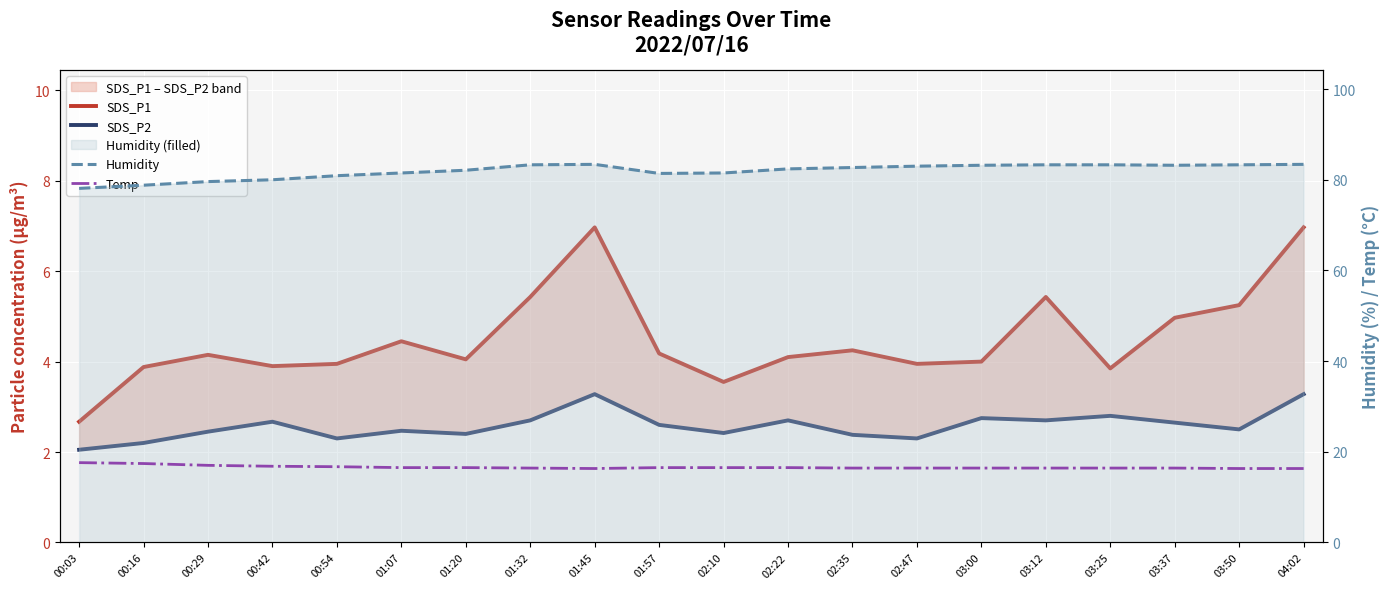

At which category does SDS_P1 reach its first local valley?

00:42